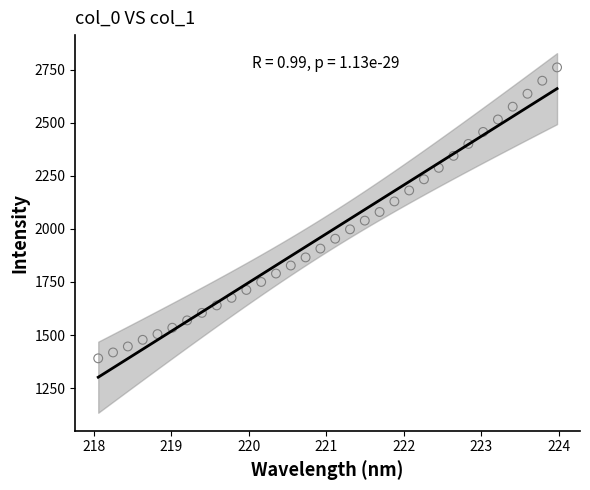

What is the range of X values (max minus min)?

5.9